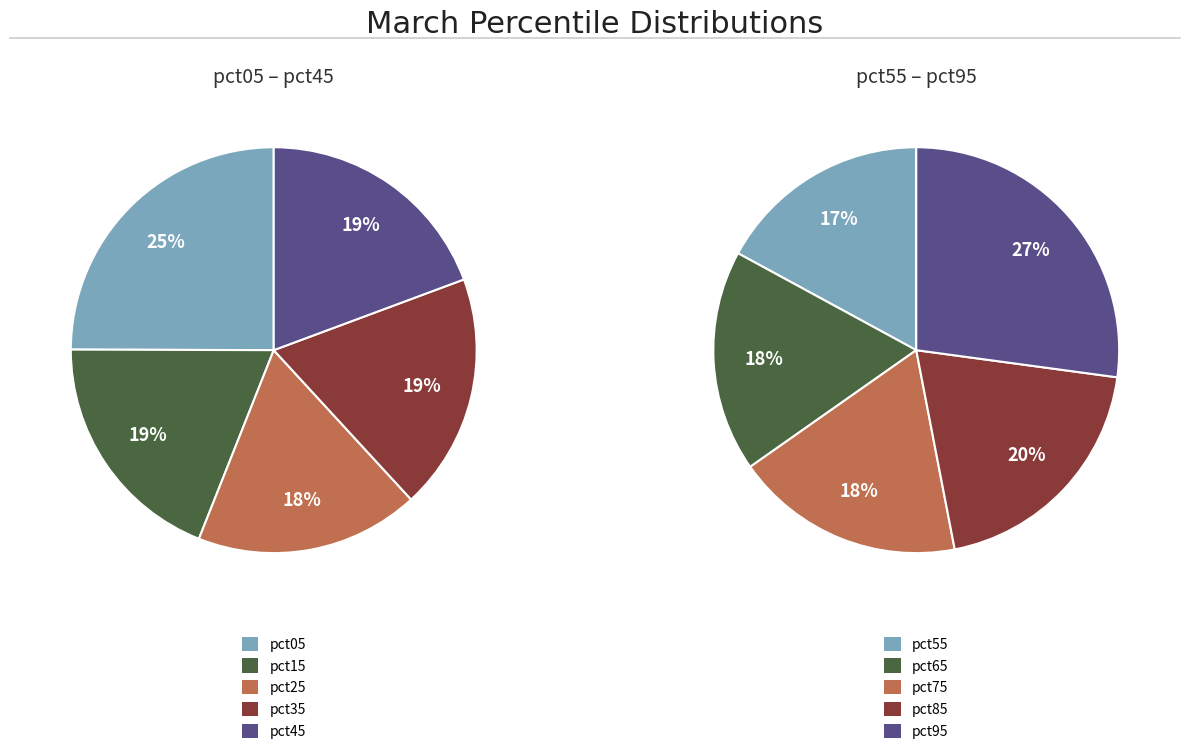

The 8 slice represents 1% of the pie. True or false?

False